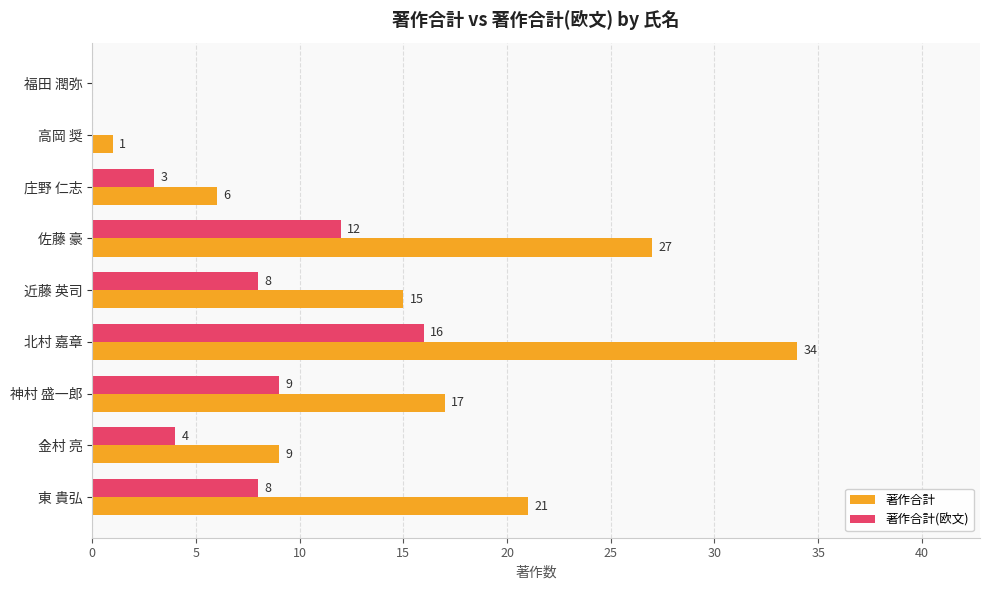

The value of 著作合計 at 庄野 仁志 is 6. True or false?

True